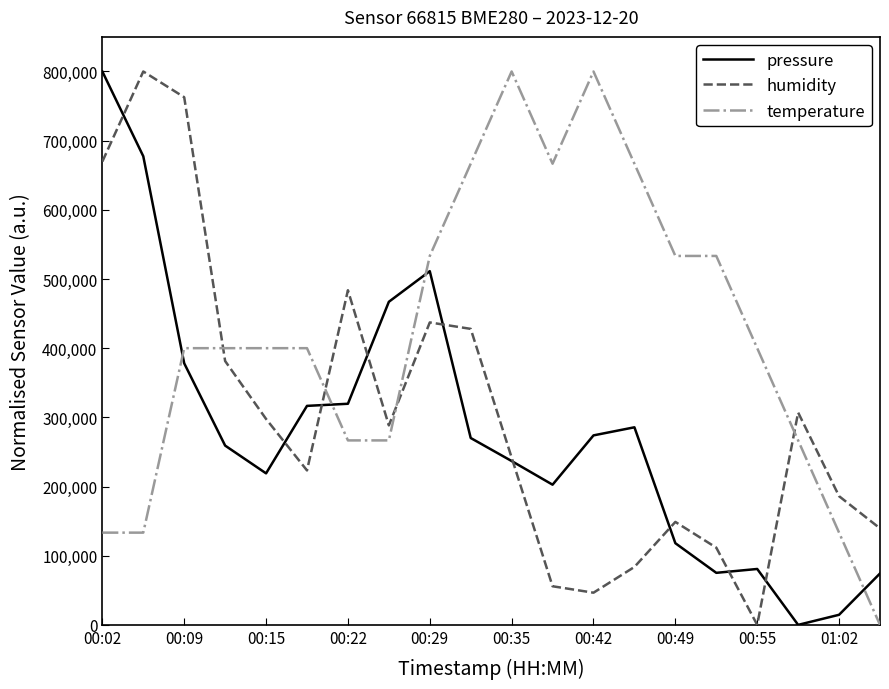

What is the maximum value for humidity?

800000.0